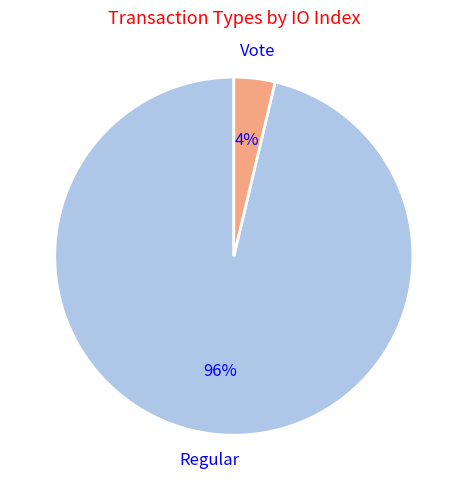

What percentage is the Regular slice, to the nearest percent?

96%